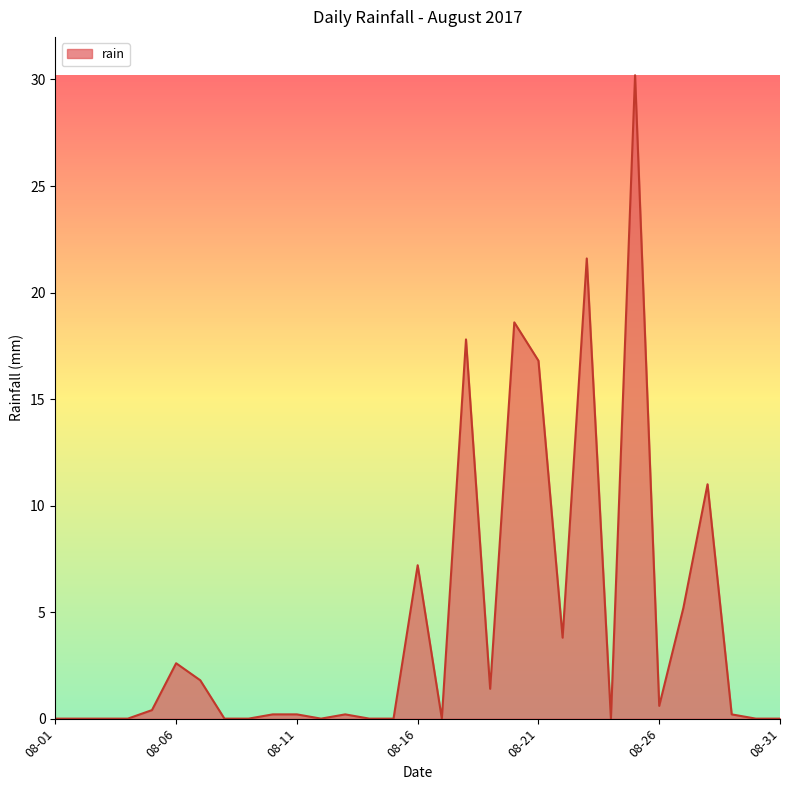

What is the difference between the maximum and minimum values?

30.2